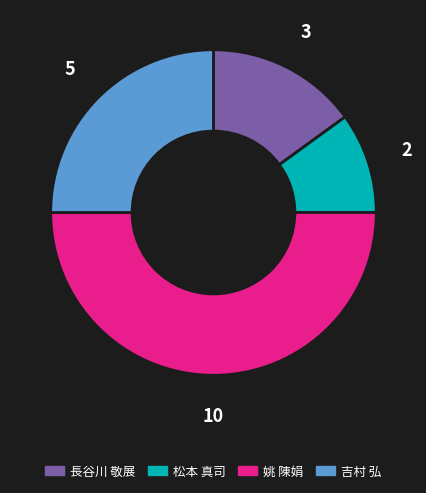

Between 長谷川 敬展 and 松本 真司, which is larger?

長谷川 敬展